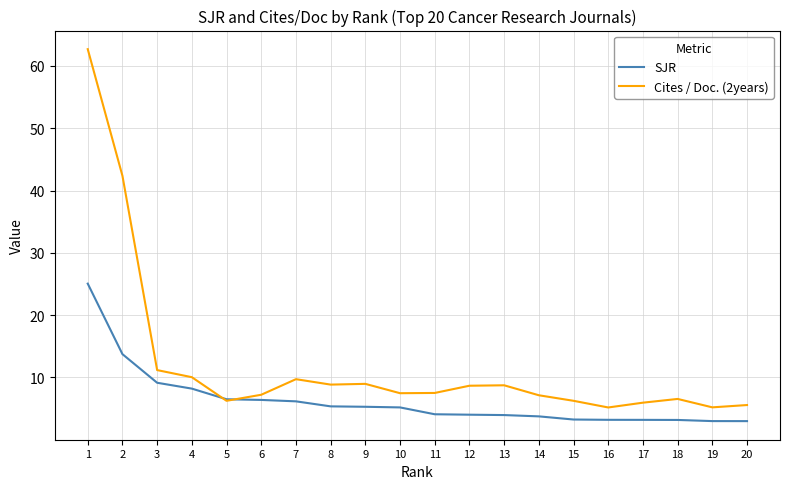

Is it true that Cites / Doc. (2years) equals 9.9 at 15?

False